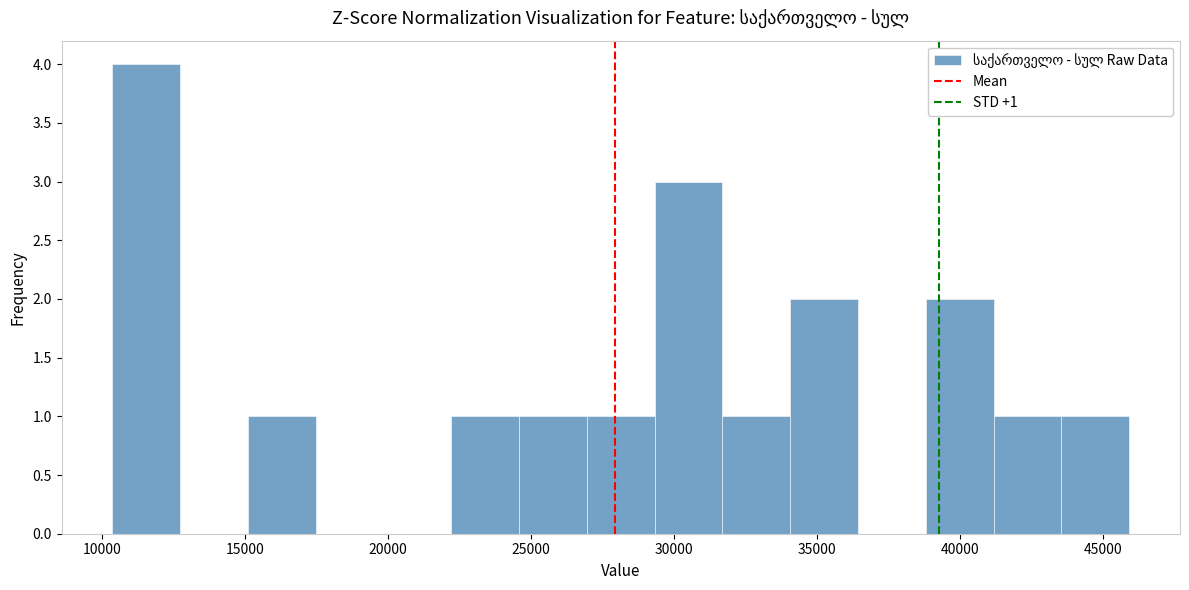

Which range on the x-axis has the tallest bar?

10500 to 12500